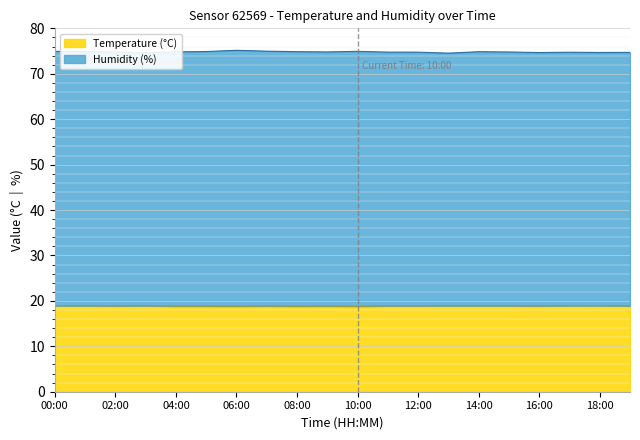

The Temperature series shows 18.9 at 09:00. True or false?

True